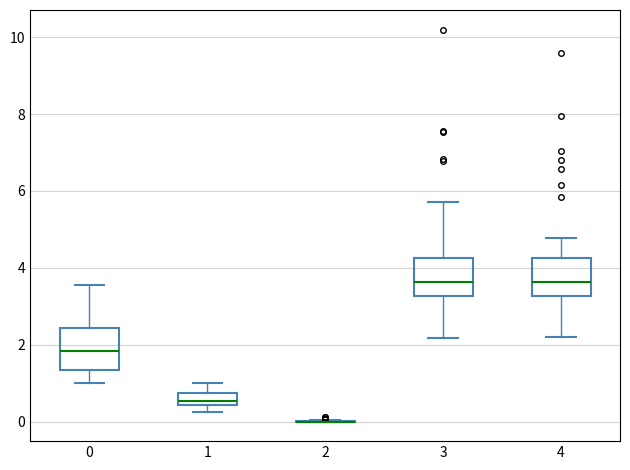

Reading left to right, transcribe this box plot: for each box, give where its median line is, the range the box spans, and where its two whiskers end, as read against the y-axis. The values are not printed on the chart, so give them approximately, as read against the axis.

0: median 1.8, box 1.4 to 2.4, whiskers 1.0 to 3.6
1: median 0.6, box 0.4 to 0.8, whiskers 0.2 to 1.0
2: box collapsed to a line at 0.0, whiskers 0.0 to 0.0
3: median 3.6, box 3.2 to 4.2, whiskers 2.2 to 5.8
4: median 3.6, box 3.2 to 4.2, whiskers 2.2 to 4.8